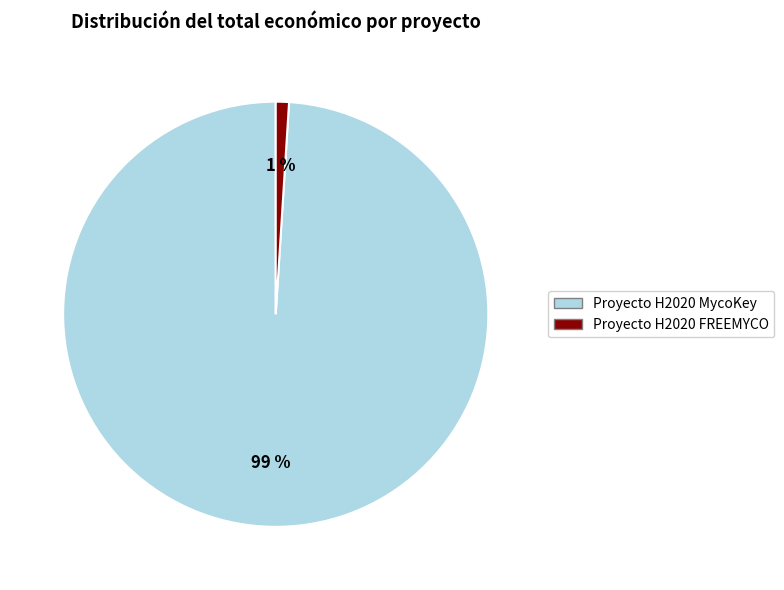

To the nearest percent, what percentage of the pie is Proyecto H2020 MycoKey?

99%